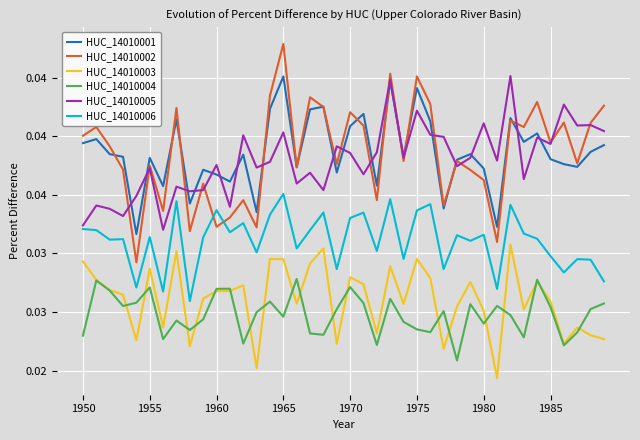

True or false: HUC_14010006 and HUC_14010005 cross at least once.

False